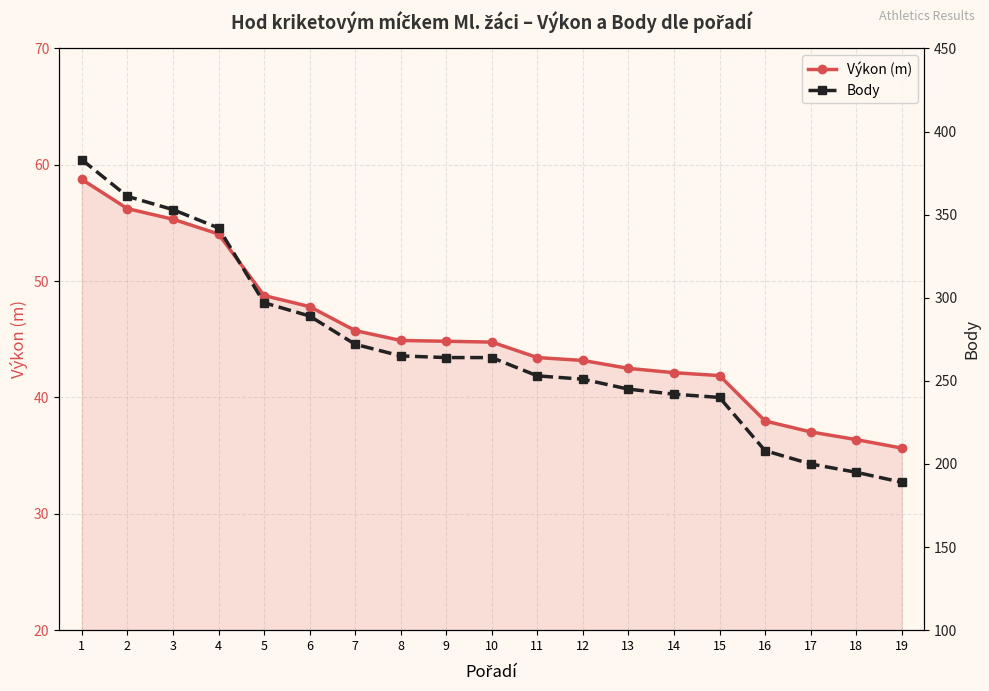

At which category is the sum across all series the highest?

1